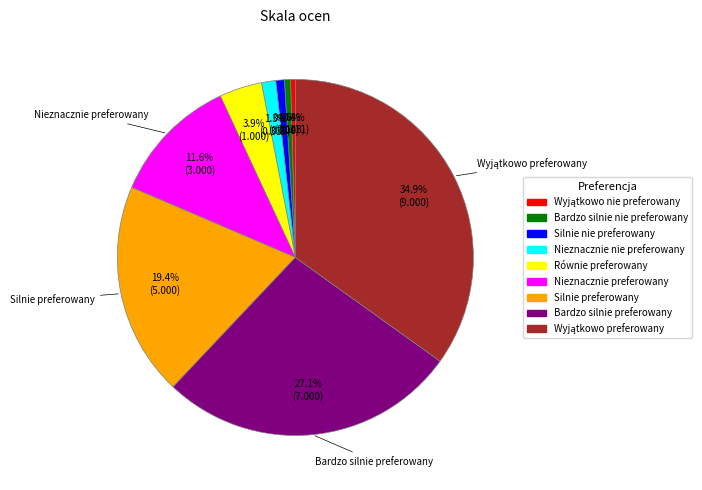

To the nearest percent, what is the average slice percentage?

11%